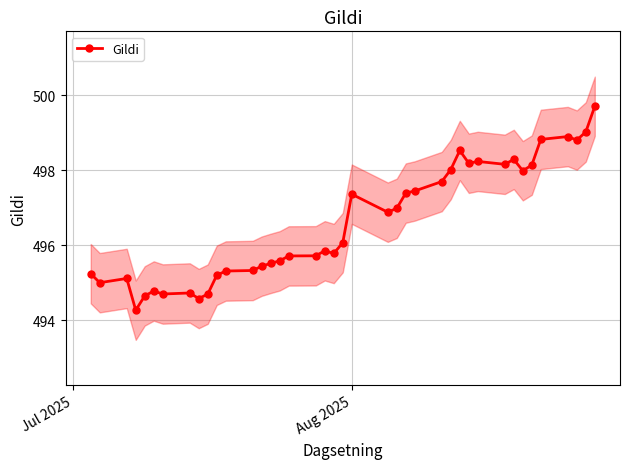

Reading right to left, extract all data points from this chart.

499.7	499.0	498.8	498.9	498.8	498.1	498.0	498.3	498.2	498.2	498.2	498.5	498.0	497.7	497.4	497.4	497.0	496.9	497.4	496.1	495.8	495.9	495.7	495.7	495.6	495.5	495.4	495.3	495.3	495.2	494.7	494.6	494.7	494.7	494.8	494.6	494.3	495.1	495.0	495.2